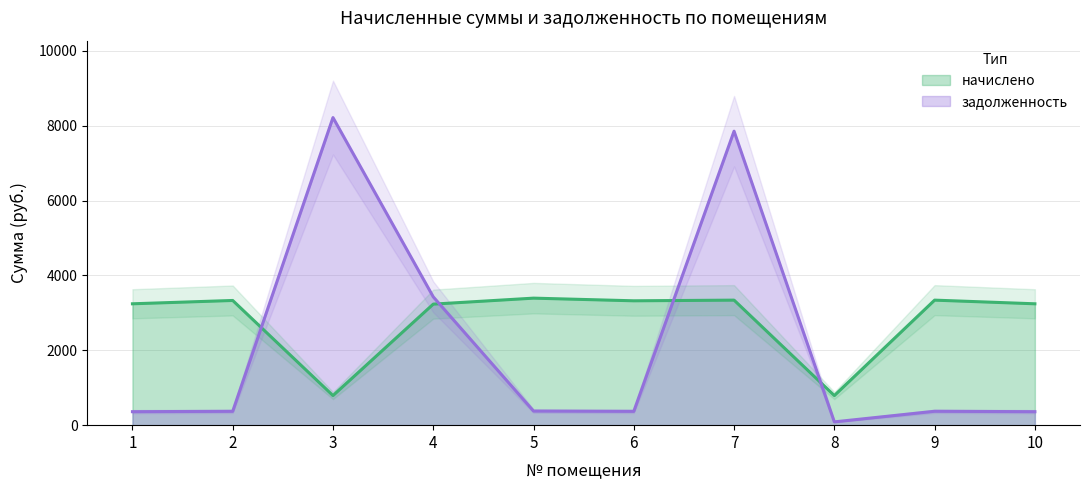

Where do задолженность and начислено first cross each other?

2 and 3